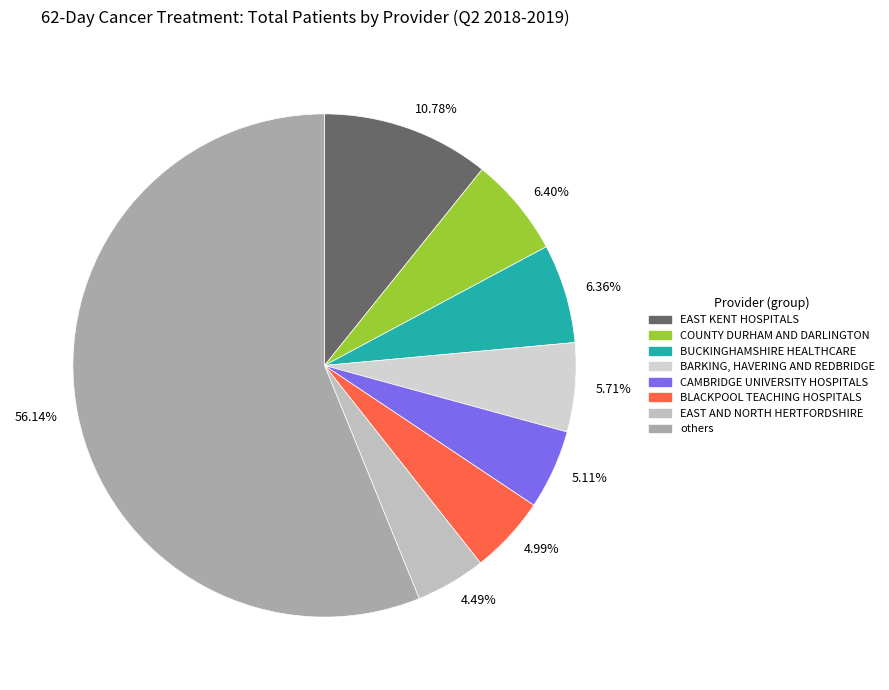

Combined, do 56.14% and 6.36% account for over 50%?

Yes